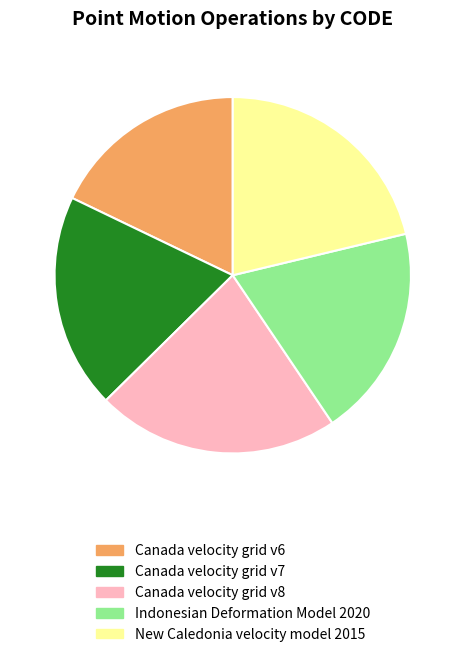

Combined, do Indonesian Deformation Model 2020 and Canada velocity grid v8 account for over 50%?

No